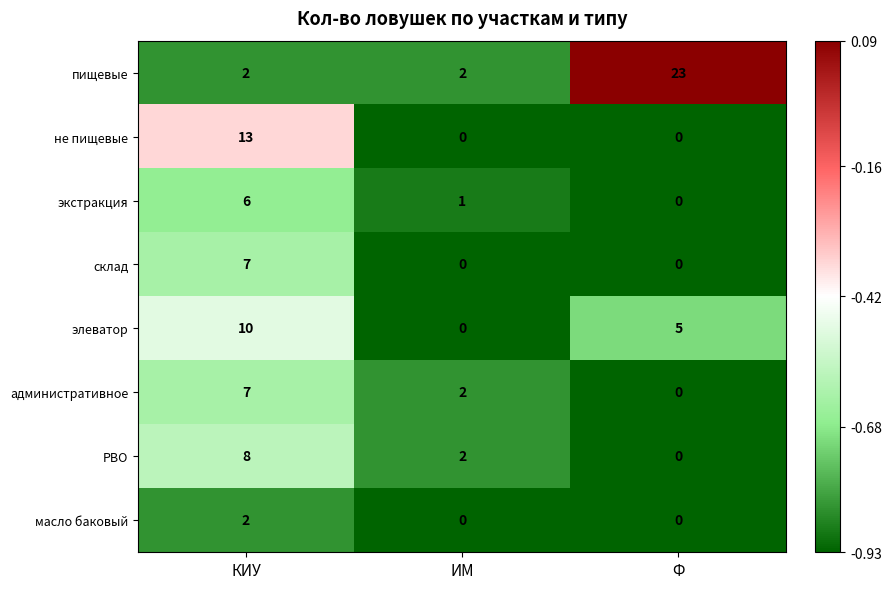

What is the difference between the maximum and minimum values in the элеватор series?

10